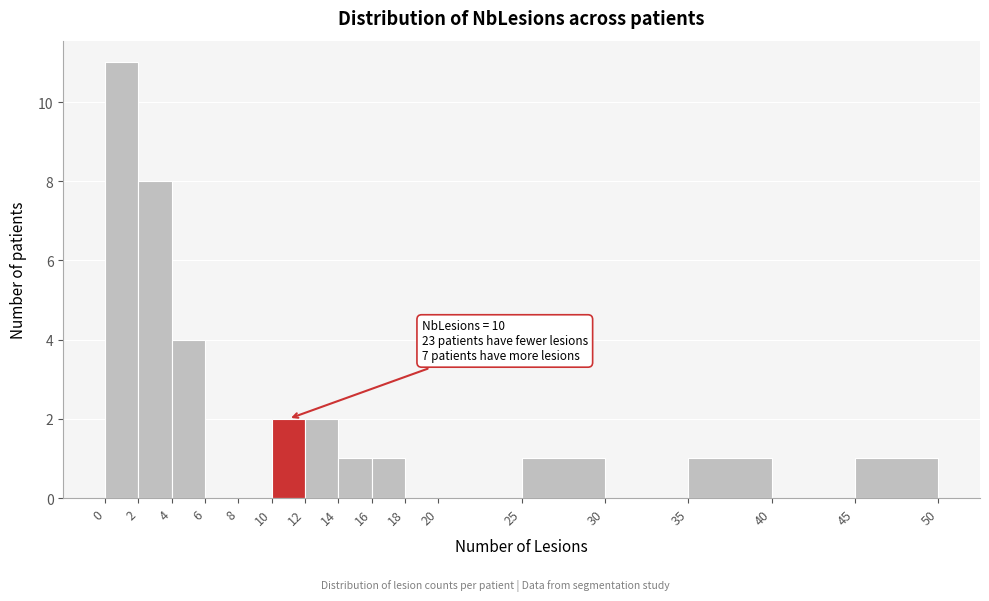

Over which range of the x-axis is the bar tallest?

0 to 2